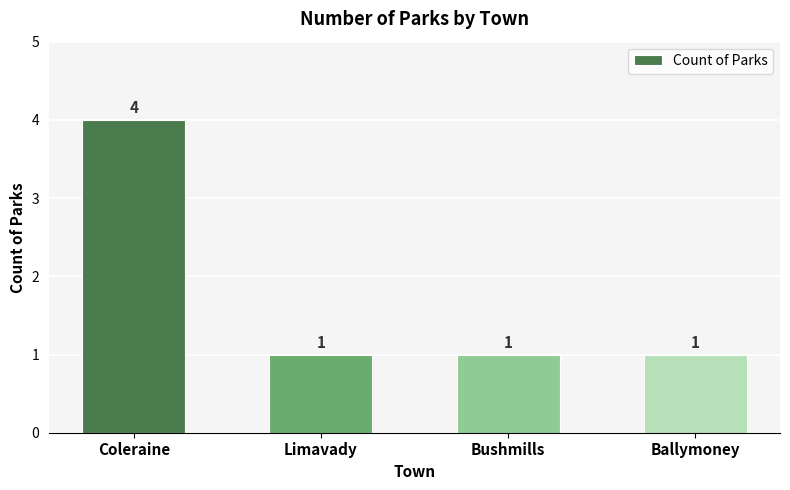

Reading left to right, list all the values displayed in this chart.

4	1	1	1